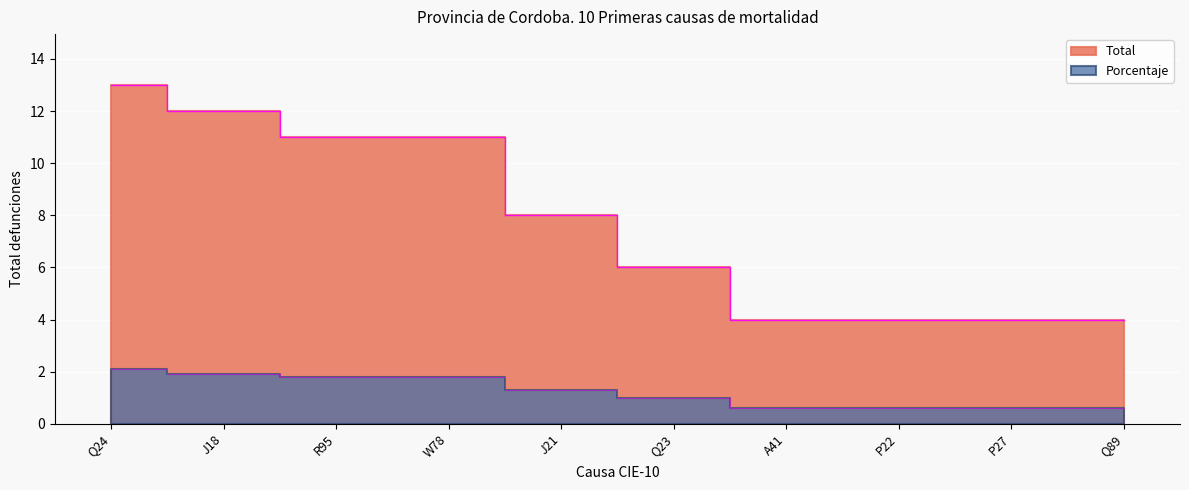

True or false: Total and Porcentaje intersect in this chart.

False